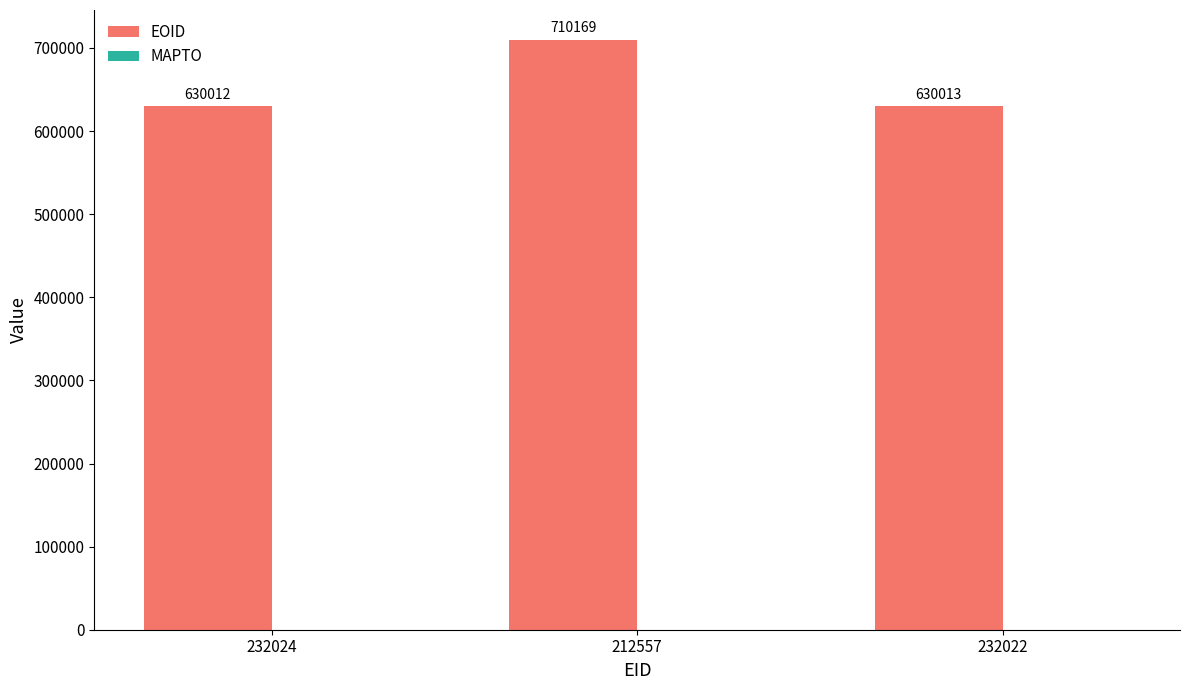

True or false: the data shows 350982 at 232024.

False